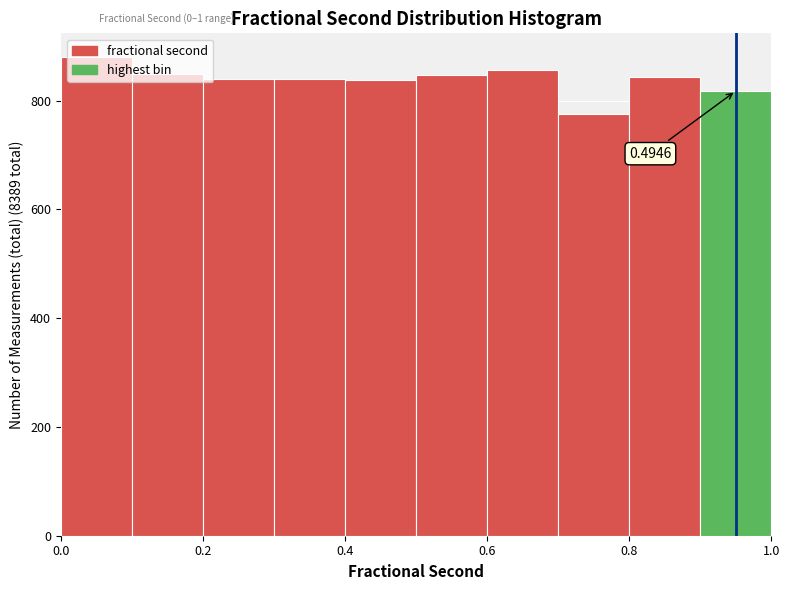

Over which range of the x-axis is the bar tallest?

0.0 to 0.1